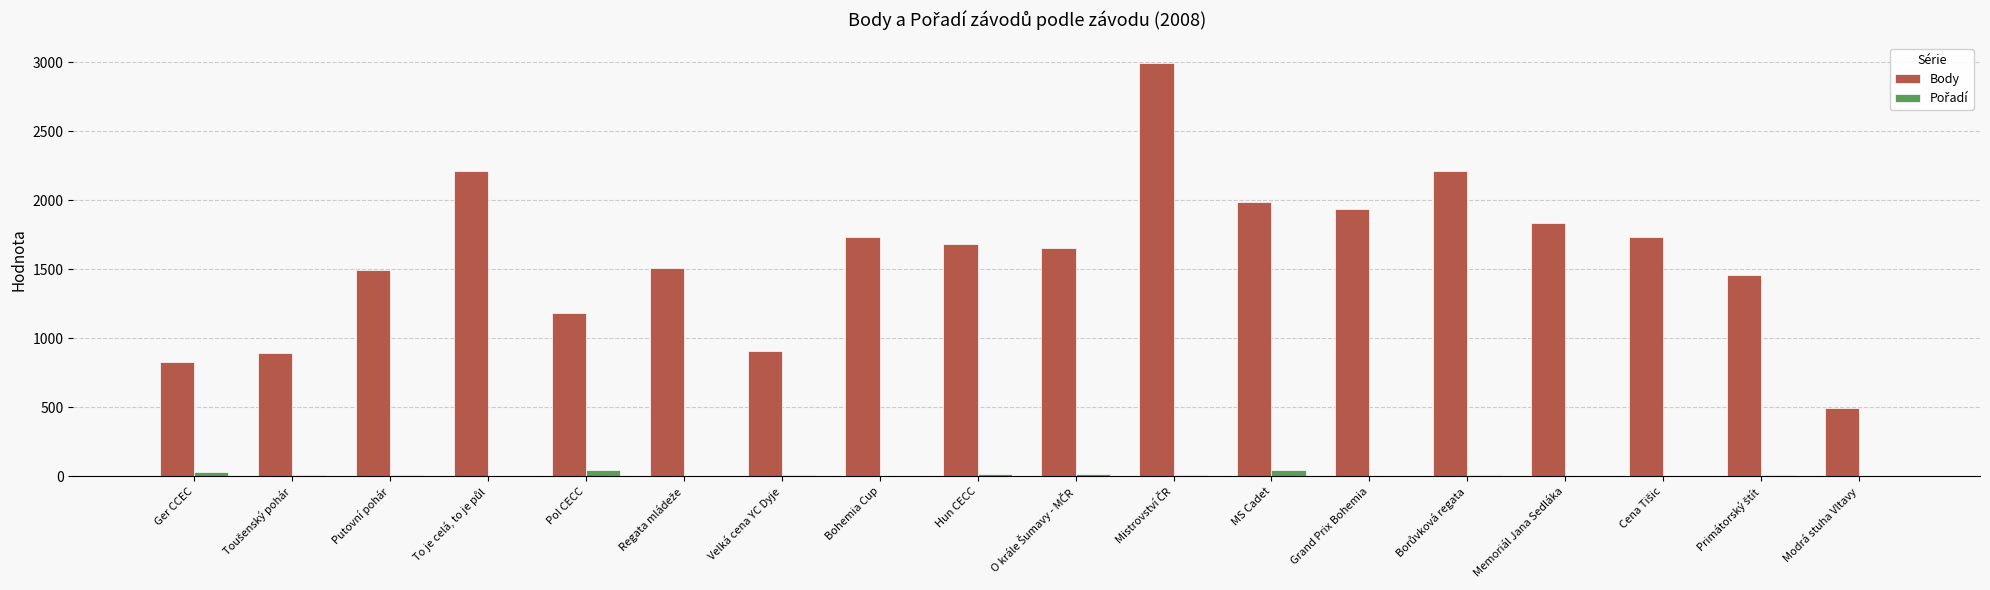

True or false: Body has a value of 1988 at MS Cadet.

True